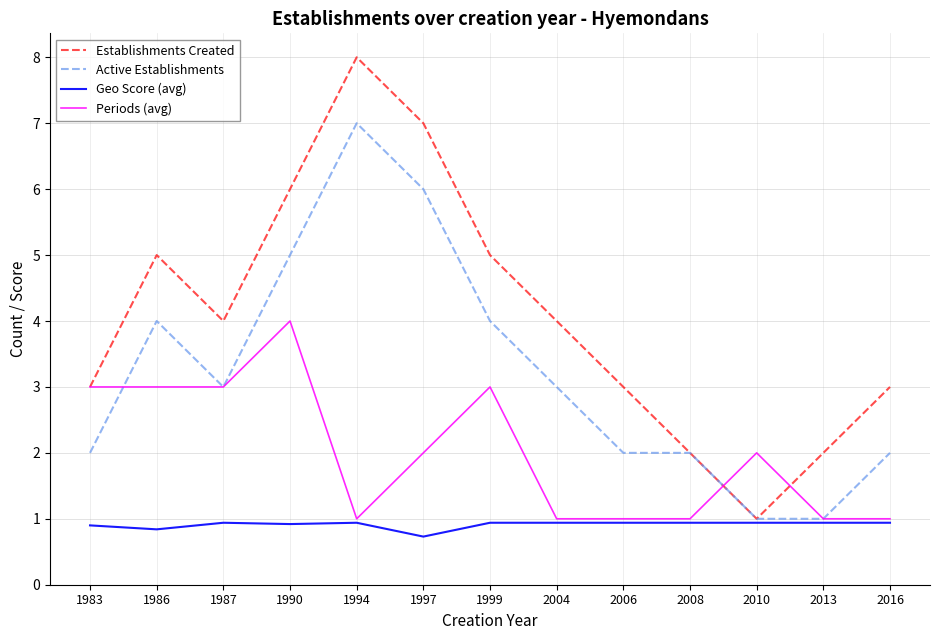

At which label does Active Establishments reach its peak?

1994